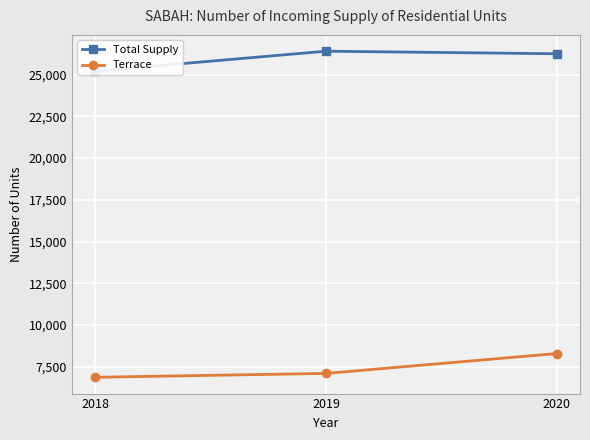

At which label does Total Supply first exceed 26246?

2019